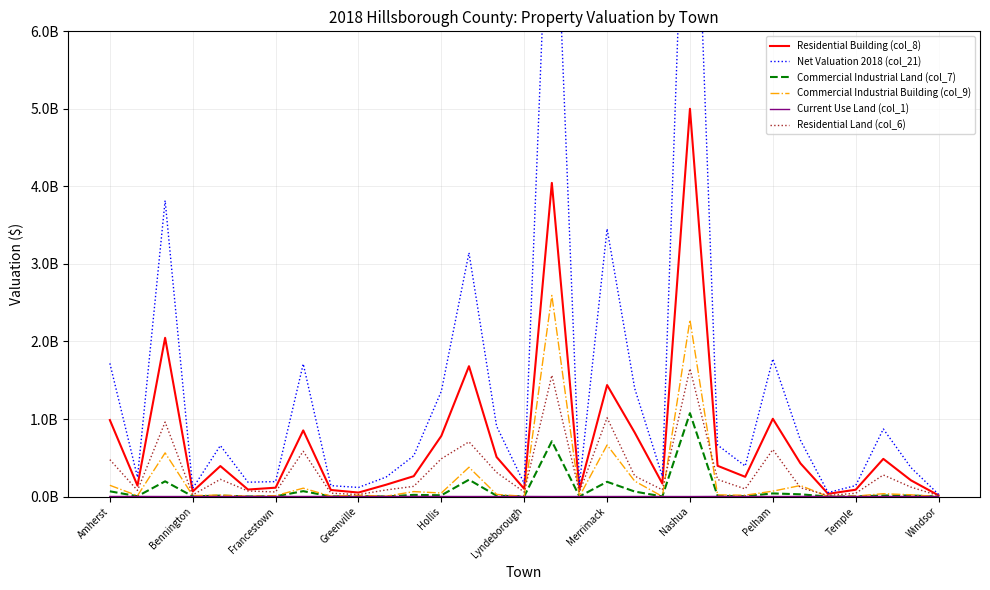

At how many categories does at least one series exceed 7046889771?

2